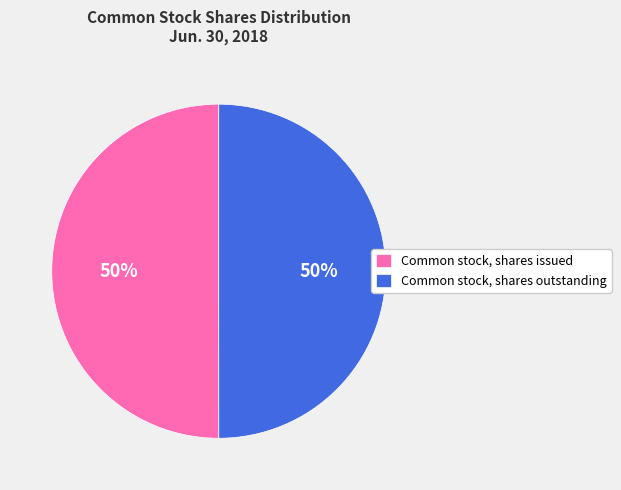

Combined, do Common stock, shares outstanding and Common stock, shares issued account for over 50%?

Yes